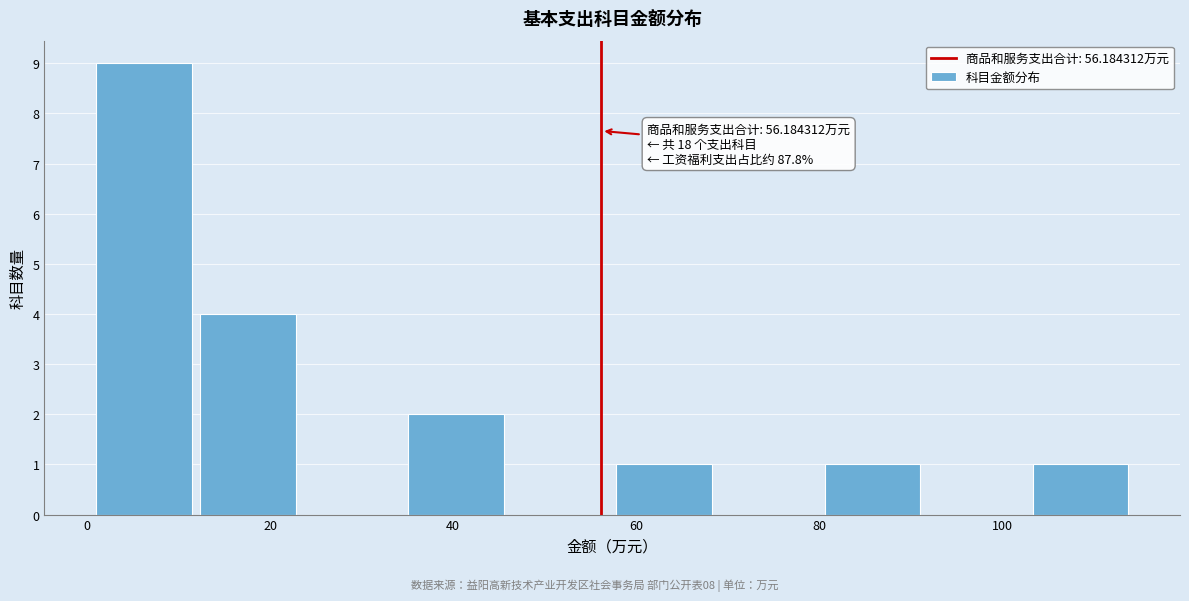

Over which range of the x-axis is the bar tallest?

2 to 12